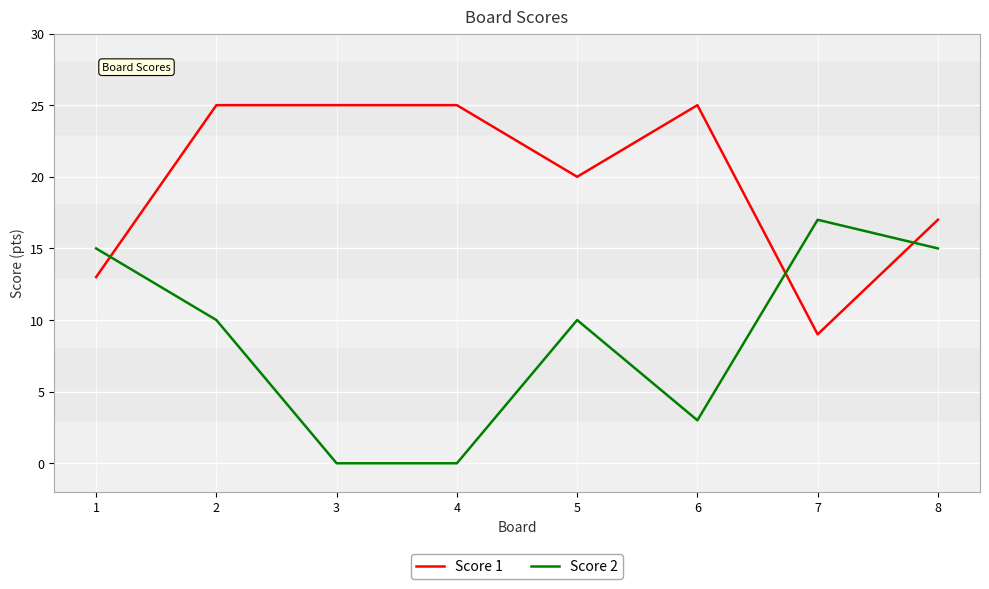

Where do Score 2 and Score 1 first cross each other?

1 and 2